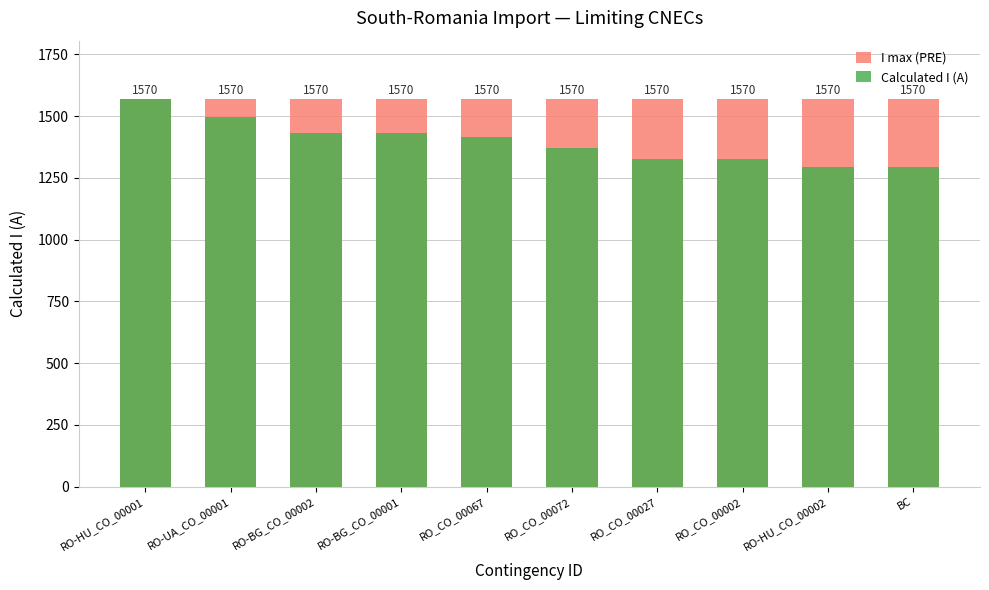

At which label is I max (PRE) closest to 1570?

RO-HU_CO_00001